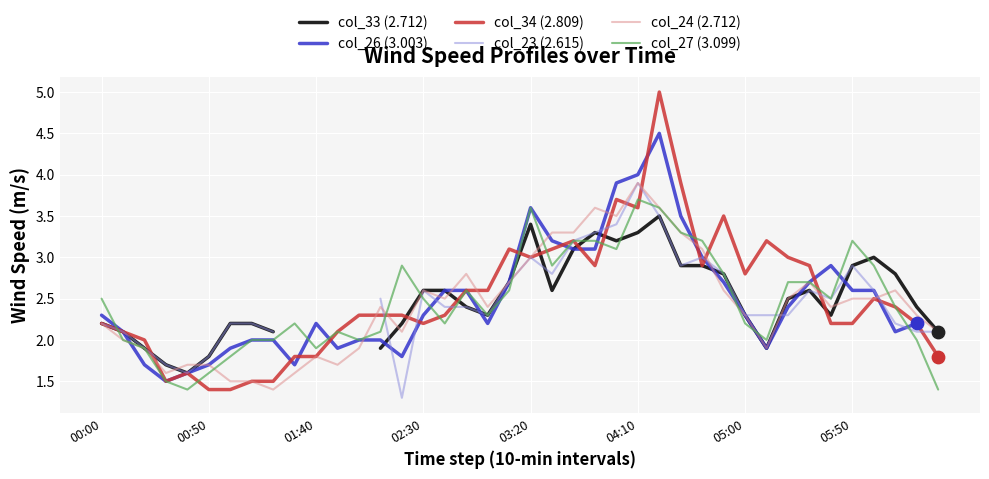

Which series reaches the minimum Y coordinate?

col_23 (2.615)